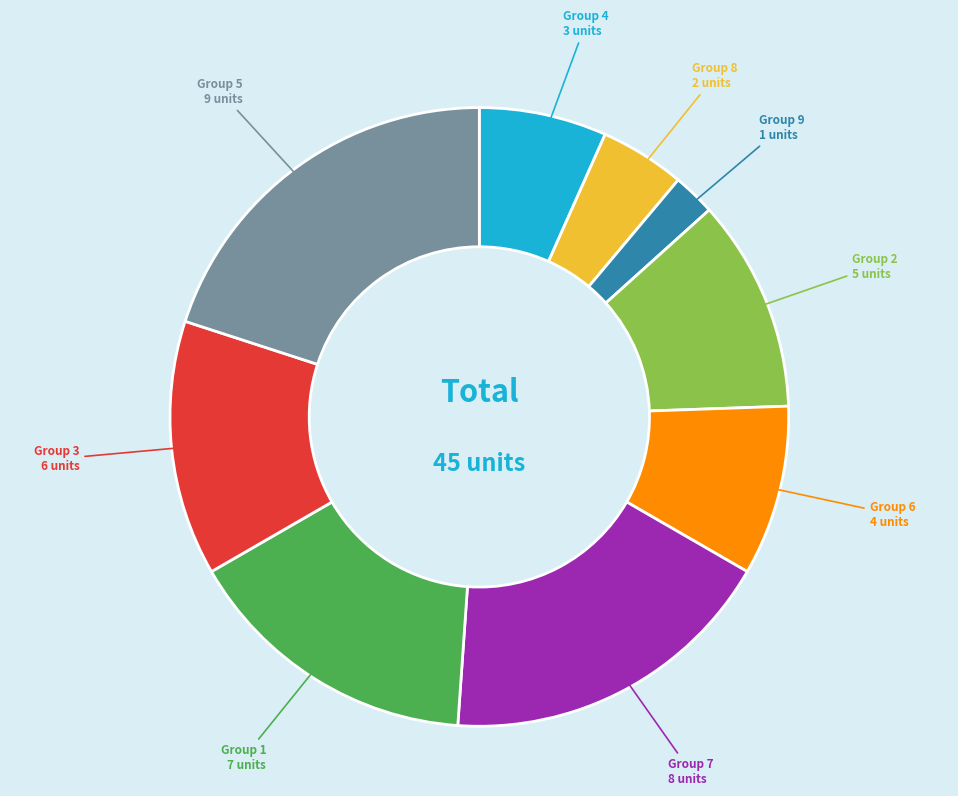

Is it true that Group 4 is 7% of the pie?

True